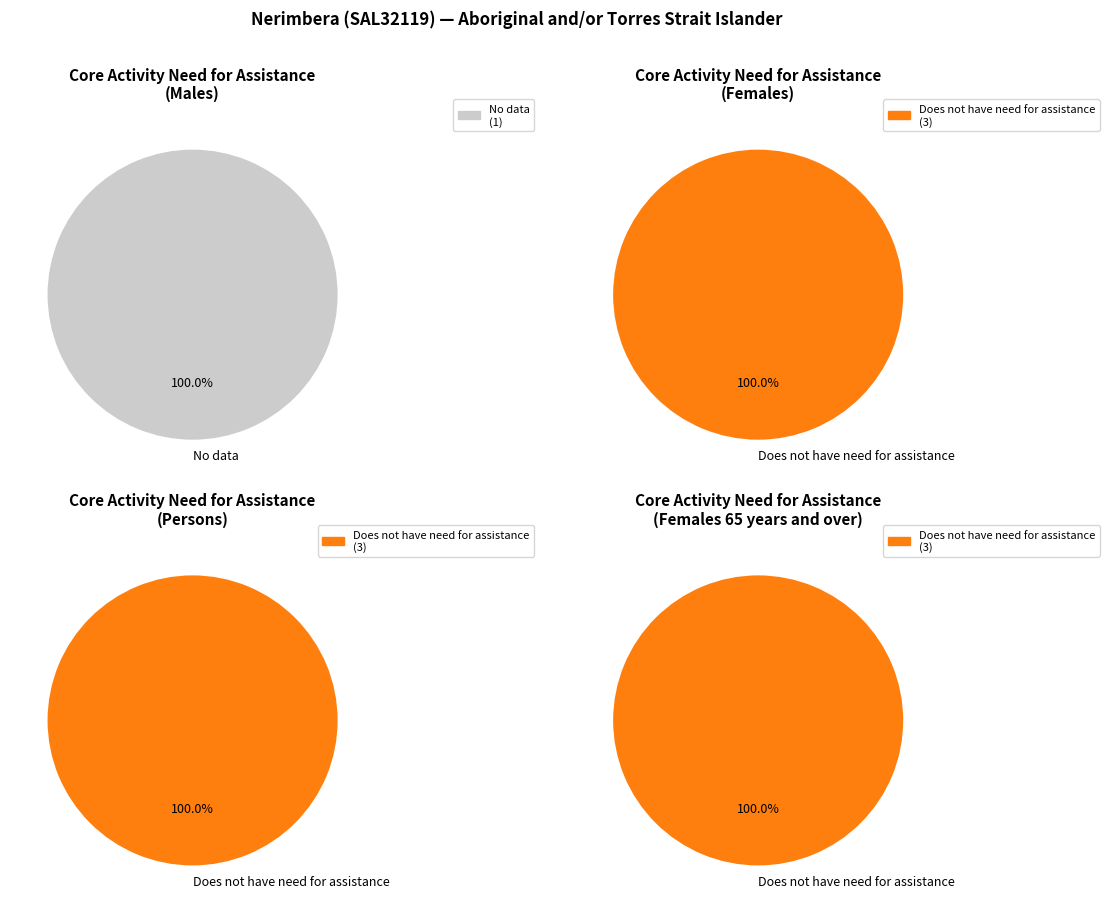

Is it true that 15 is 8% of the pie?

False